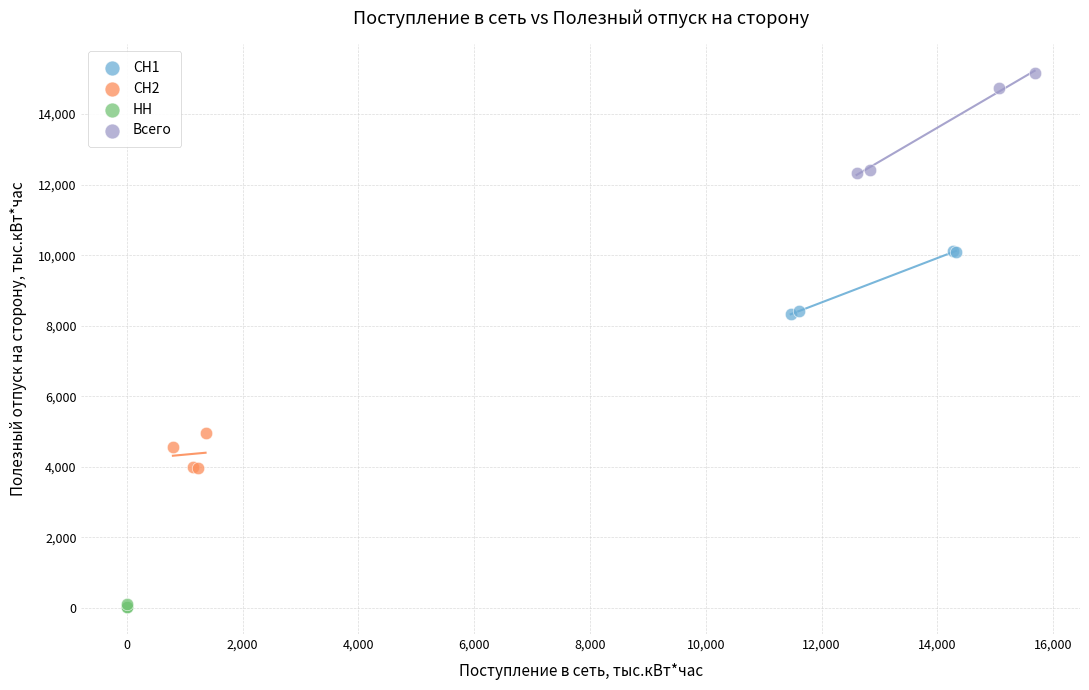

Which series contains the highest Y value?

Всего